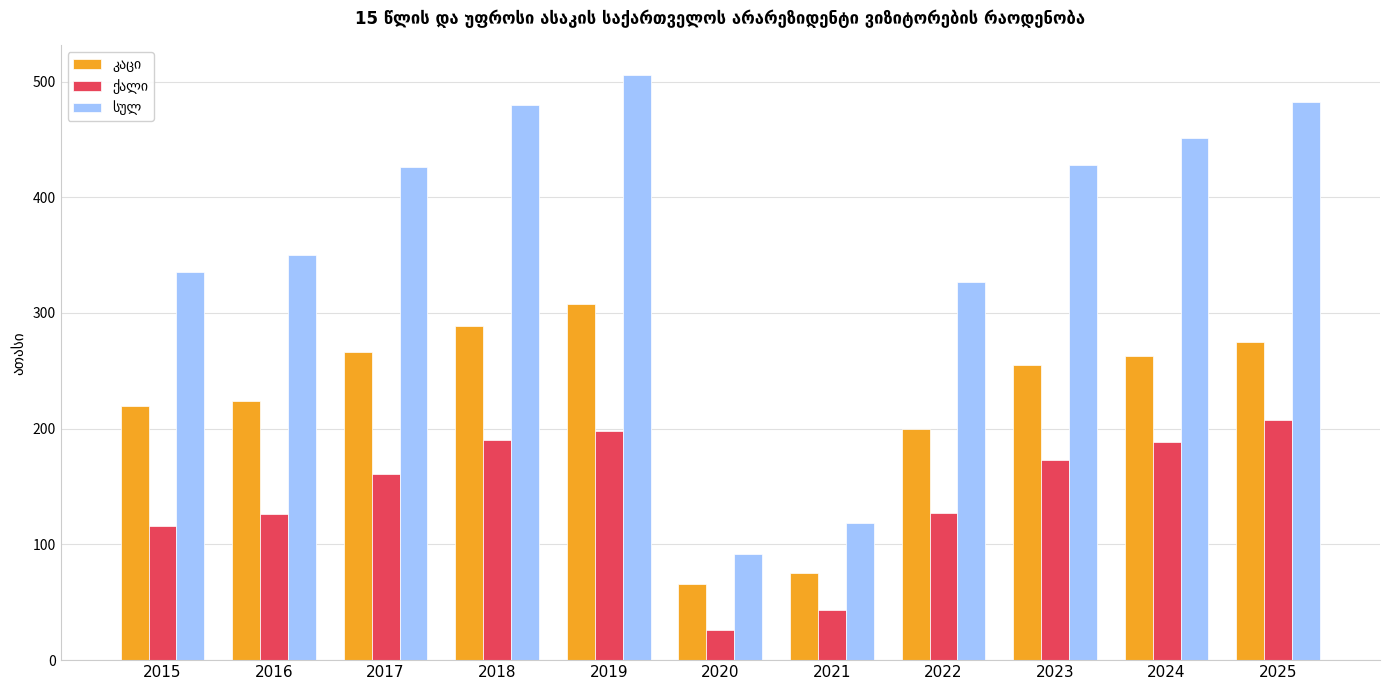

Which label corresponds to the largest value in the chart?

2019